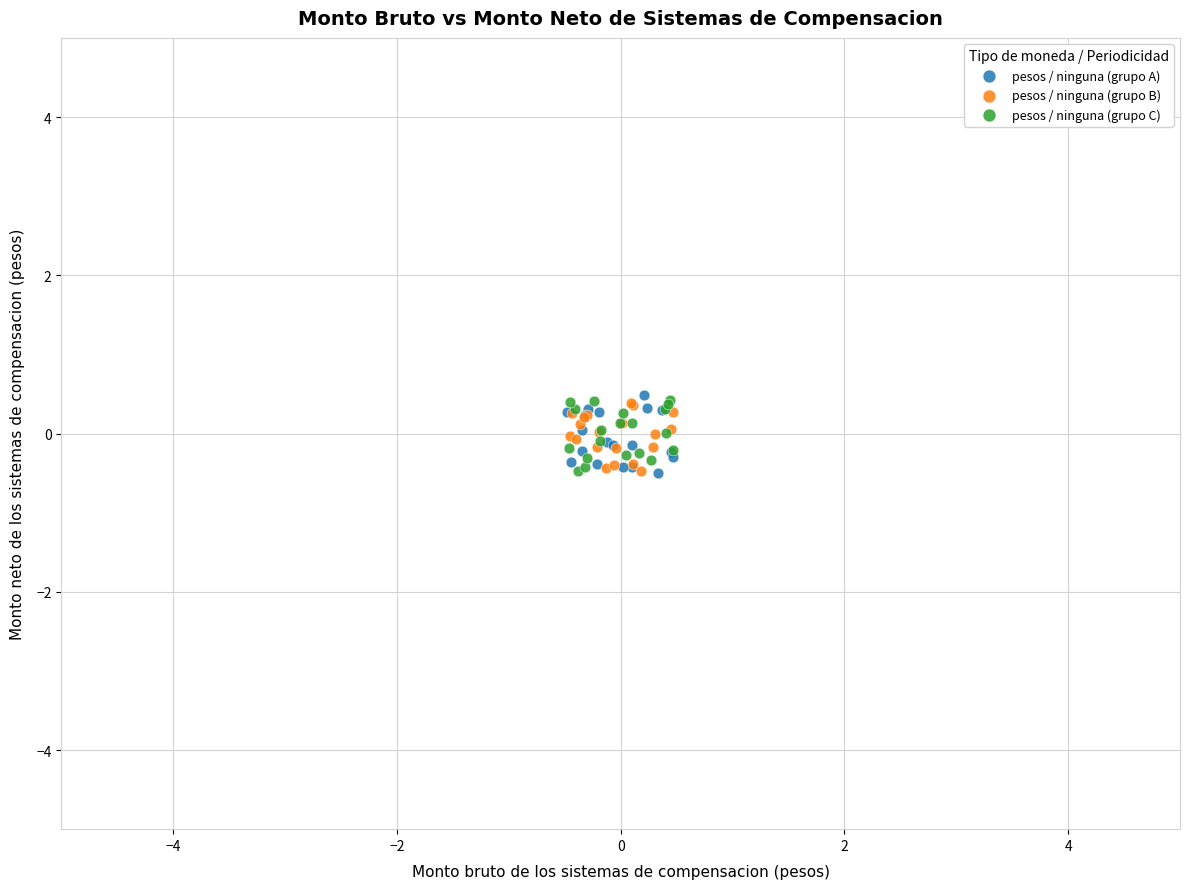

What are all the series names shown in the legend?

pesos / ninguna (grupo A), pesos / ninguna (grupo B), pesos / ninguna (grupo C)